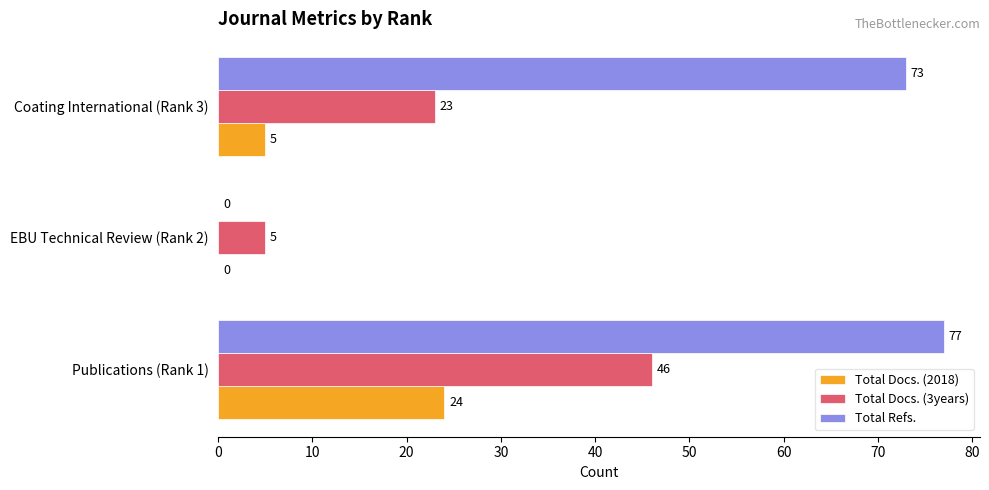

At which label is Total Docs. (2018) closest to 12?

Coating International (Rank 3)